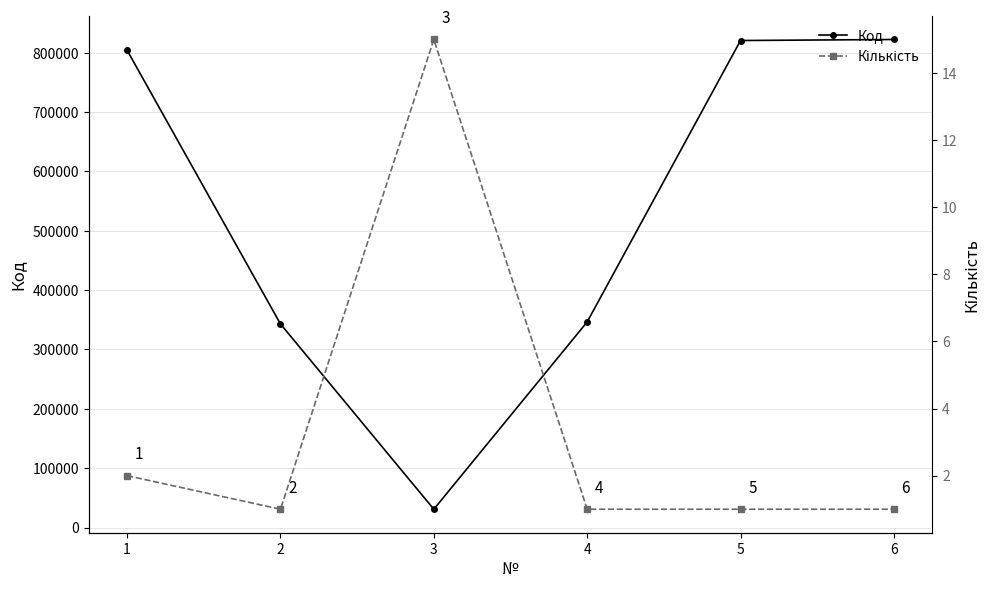

Rank the categories by Код value from lowest to highest.

3, 2, 4, 1, 5, 6